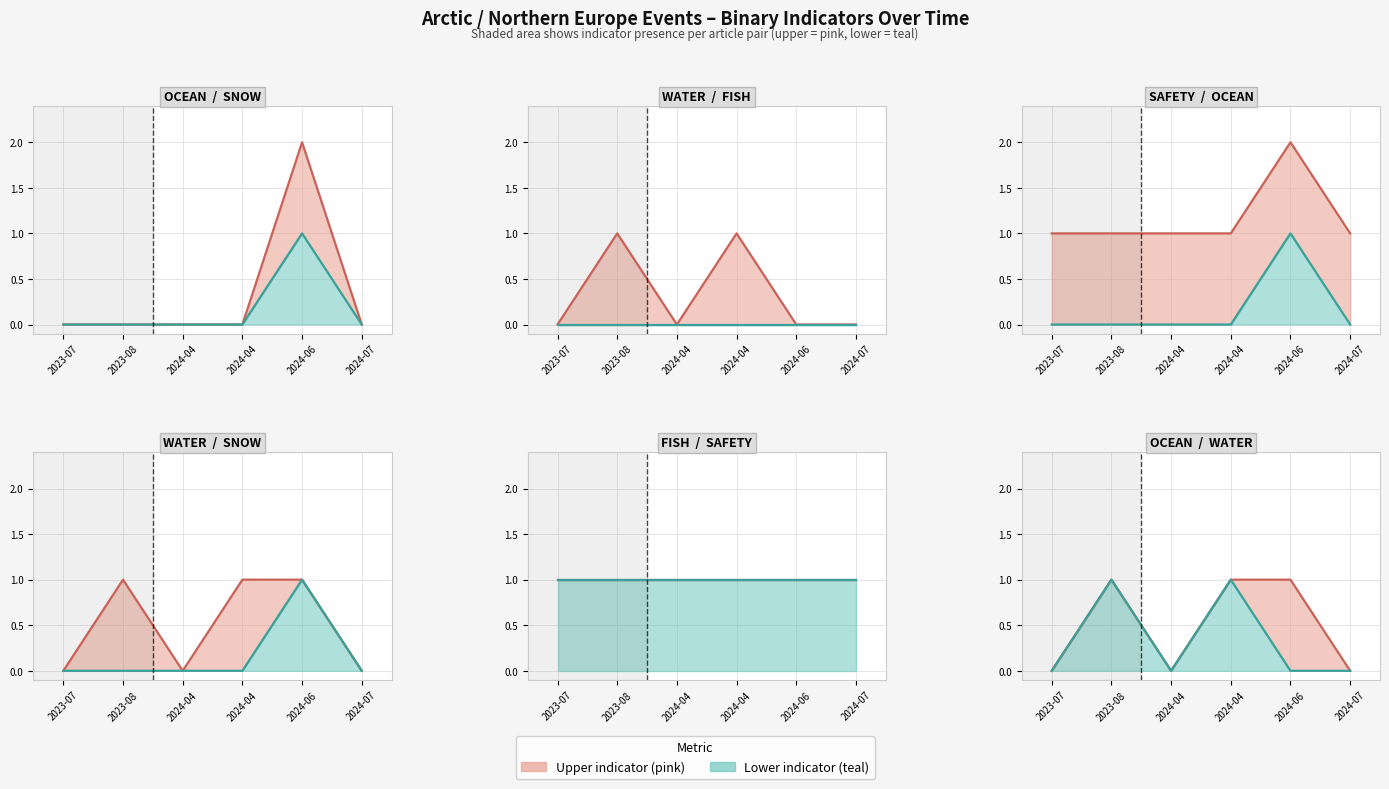

True or false: WATER line and FISH line cross at least once.

False